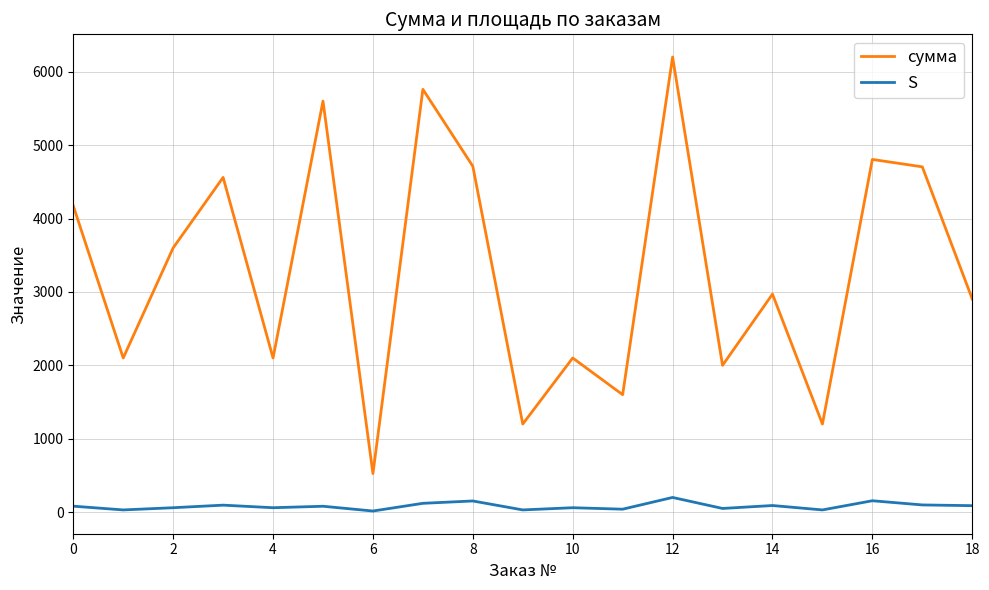

In сумма, how many points are lower than both neighbors (excluding endpoints)?

7